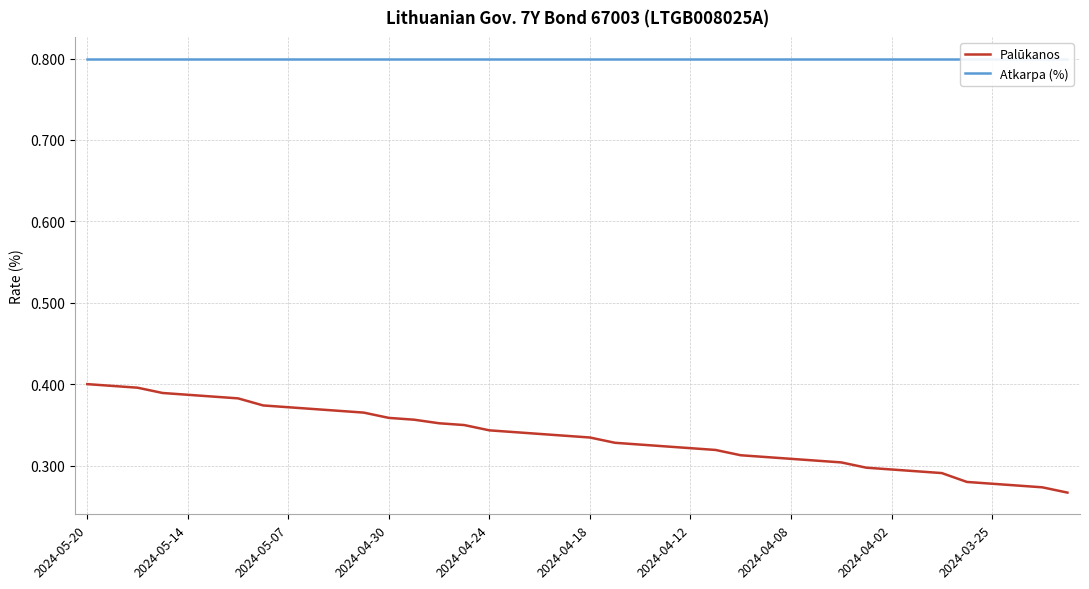

True or false: Palūkanos has more than 1 points higher than both neighbors.

False